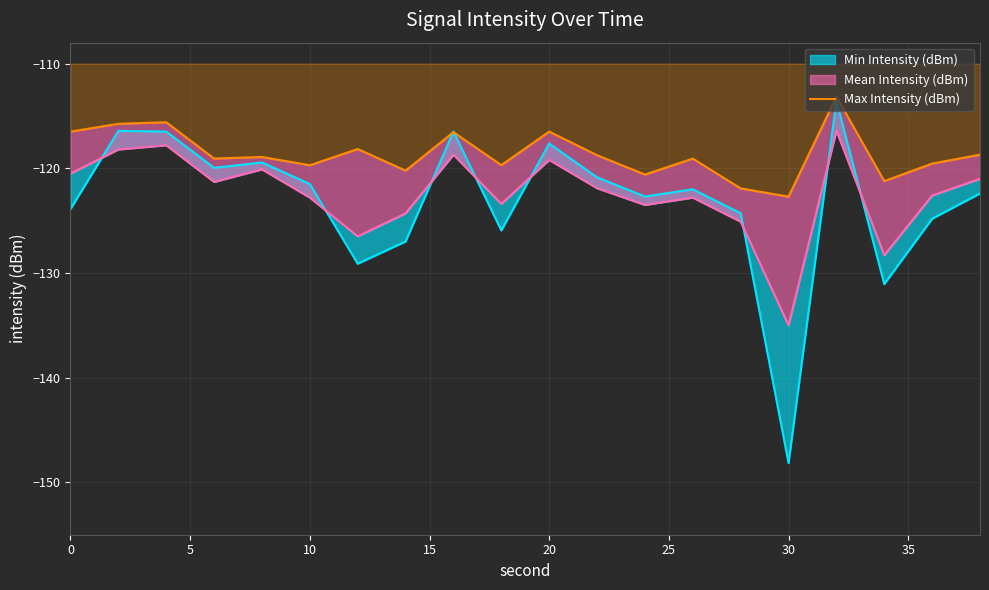

Reading right to left, extract all data points from this chart.

-118.7	-119.5	-121.2	-113.2	-122.7	-121.9	-119.1	-120.6	-118.7	-116.5	-119.7	-116.5	-120.2	-118.2	-119.7	-118.9	-119.1	-115.6	-115.7	-116.5